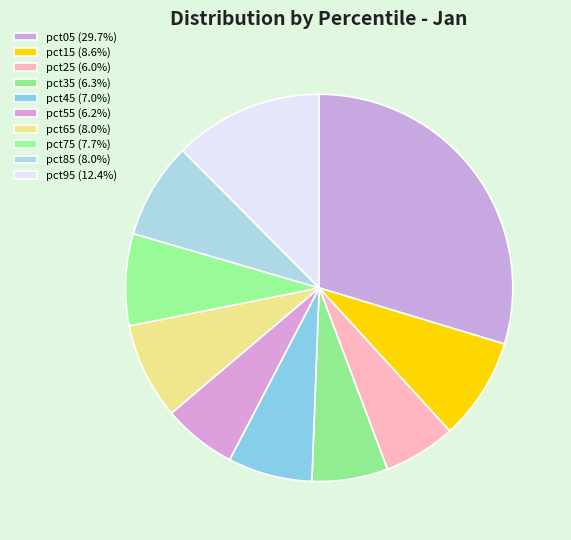

What is the smallest slice in the pie chart?

pct25